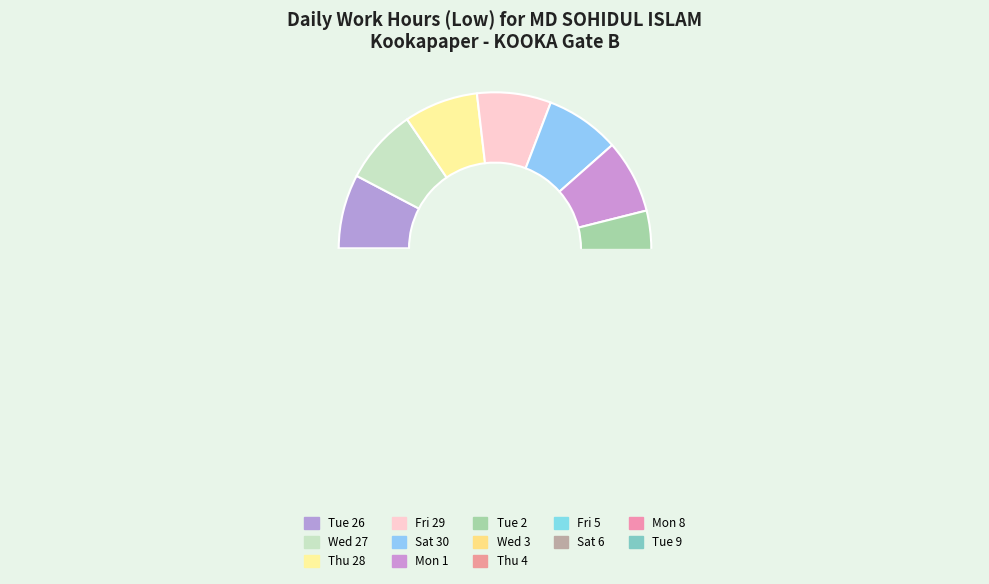

Does Fri 5 account for over 50% of the chart?

No